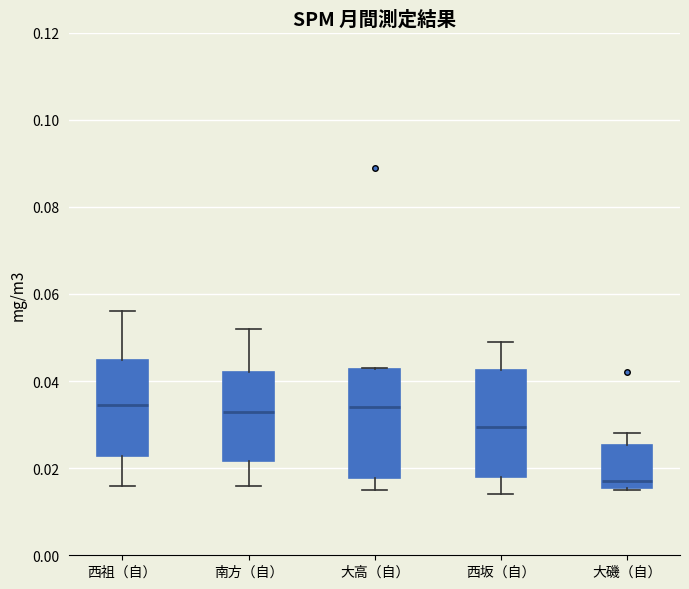

Reading left to right, read every box against the y-axis: the position of its median line, the range the box covers, and the ends of its whiskers. The values are not printed on the chart, so give them approximately, as read against the axis.

西祖（自）: median 0.034, box 0.022 to 0.044, whiskers 0.016 to 0.056
南方（自）: median 0.034, box 0.022 to 0.042, whiskers 0.016 to 0.052
大高（自）: median 0.034, box 0.018 to 0.042, whiskers 0.016 to 0.044
西坂（自）: median 0.030, box 0.018 to 0.042, whiskers 0.014 to 0.050
大磯（自）: median 0.018, box 0.016 to 0.026, whiskers 0.016 to 0.028